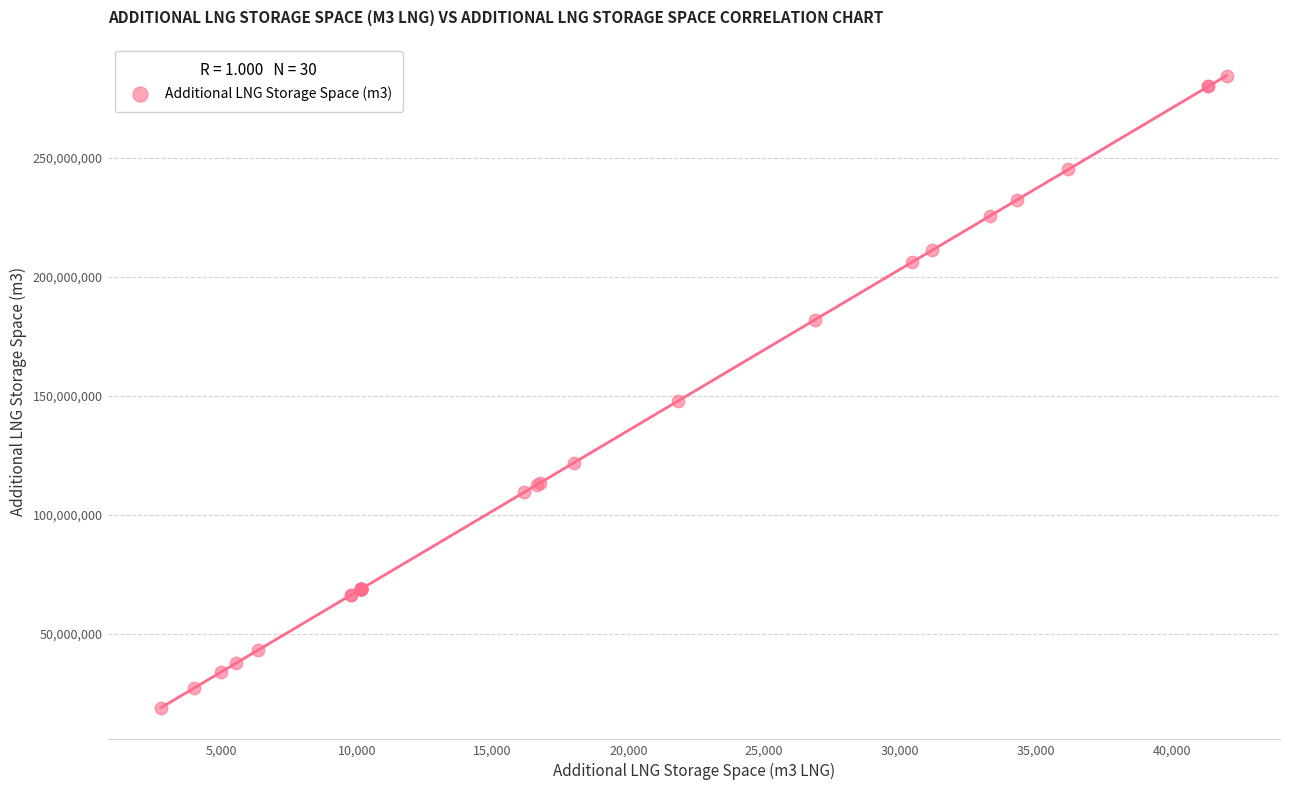

What Y value in the scatter plot is closest to 151711584?

147838956